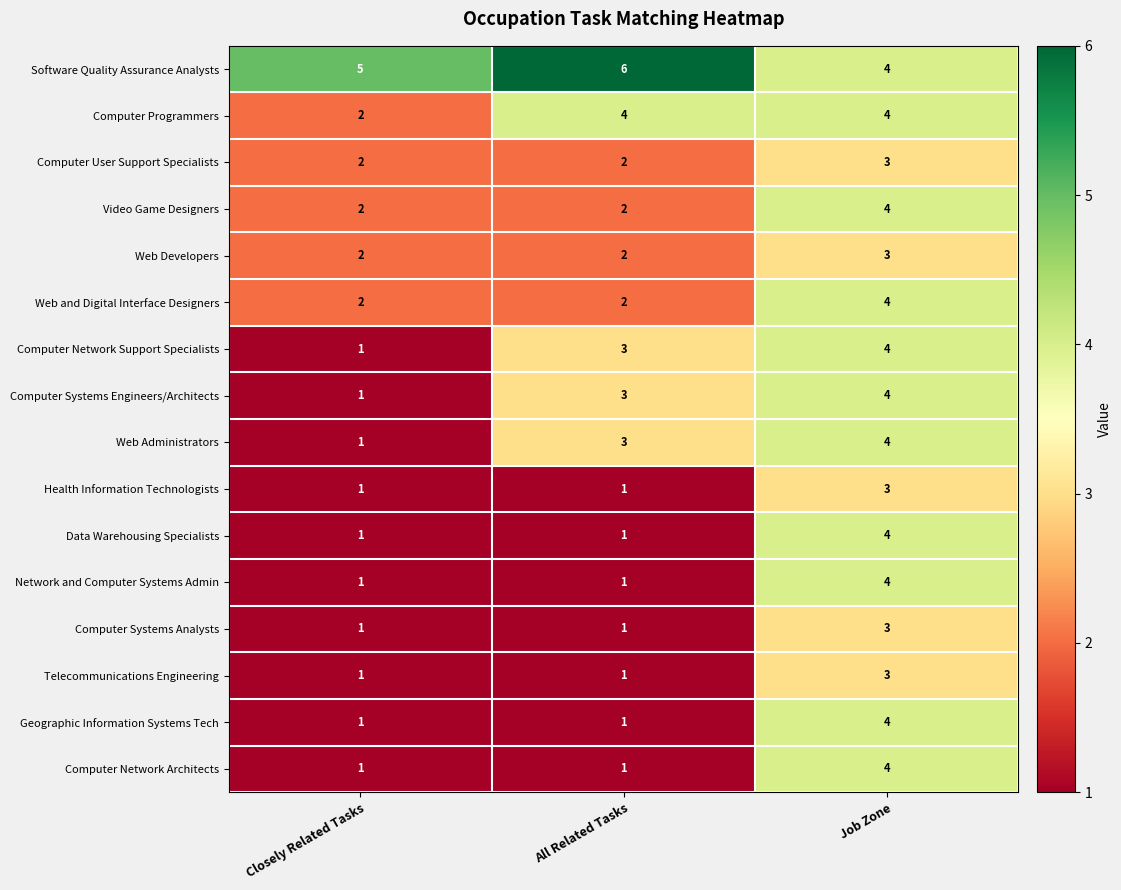

At which label is Computer Systems Engineers/Architects closest to 2?

Closely Related Tasks